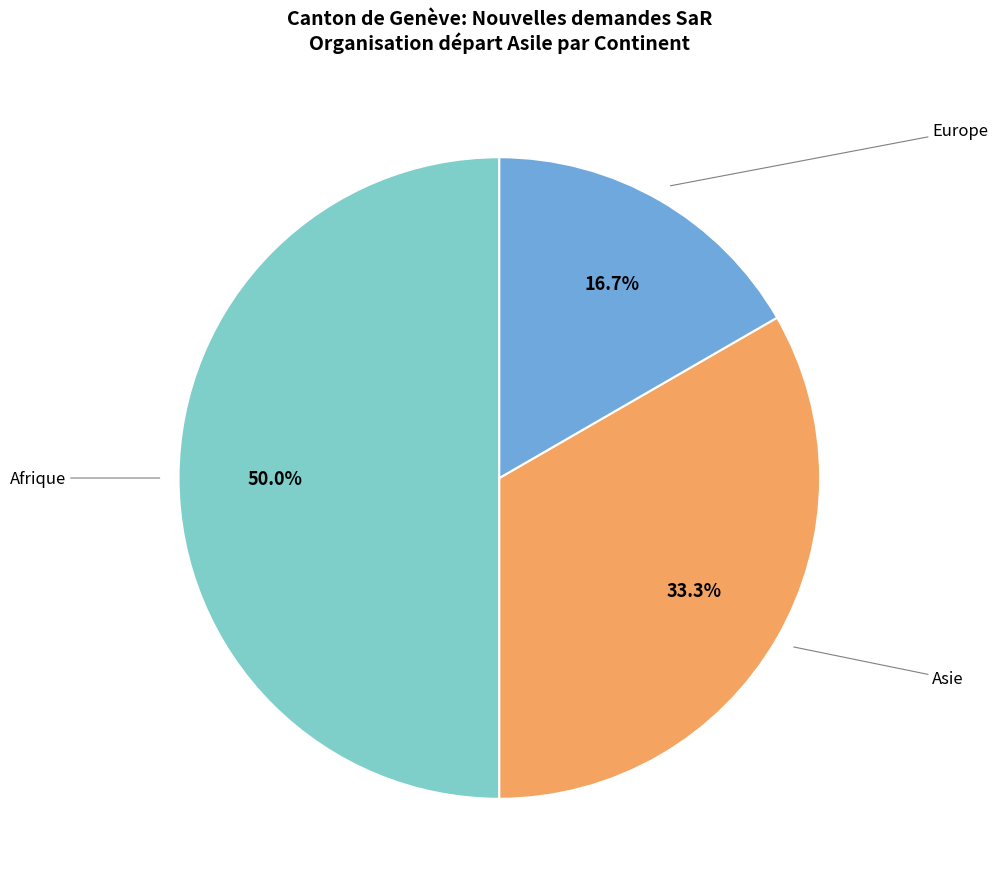

How many slices are in this pie chart?

3